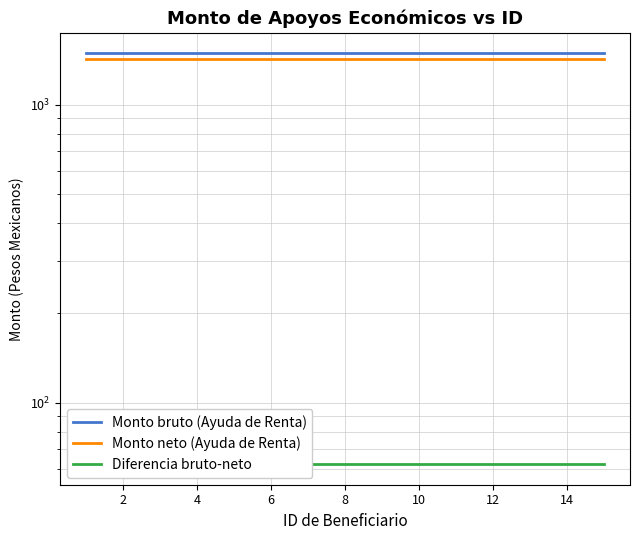

What is the label of the 14th point from the right?

2